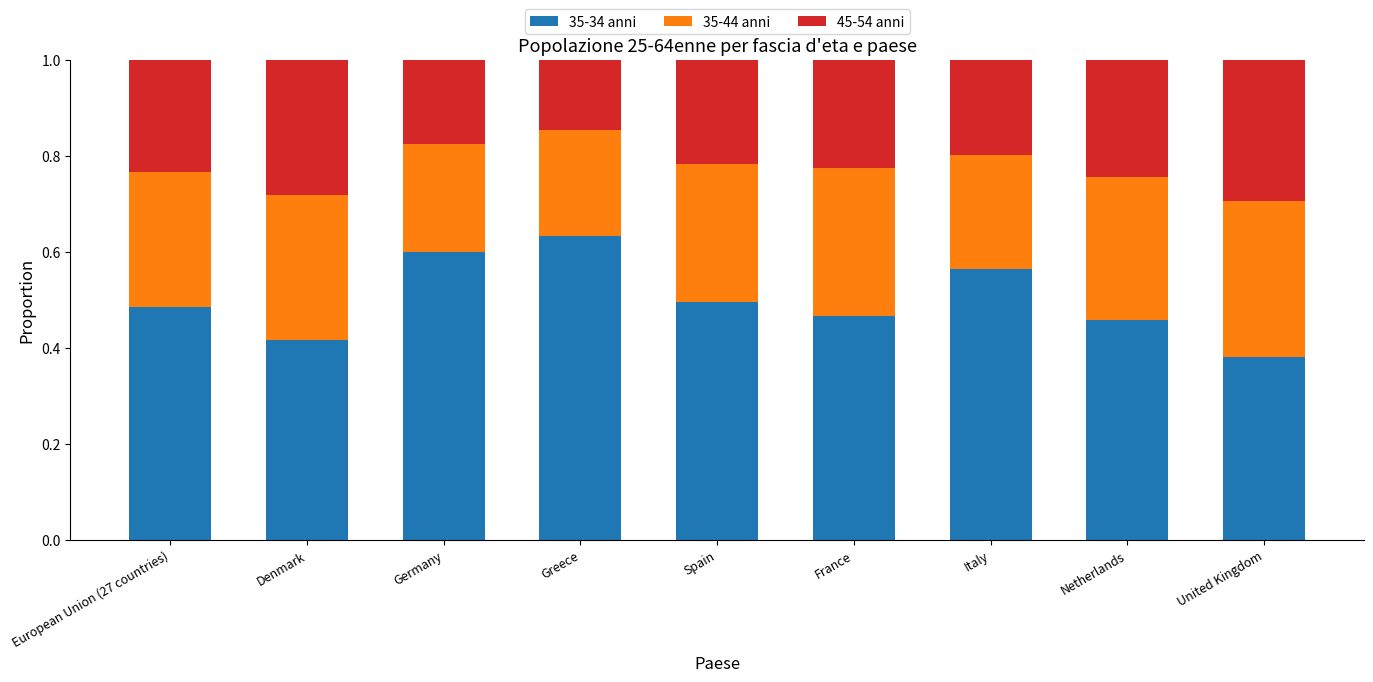

What is the total value across all series at United Kingdom?

1.0